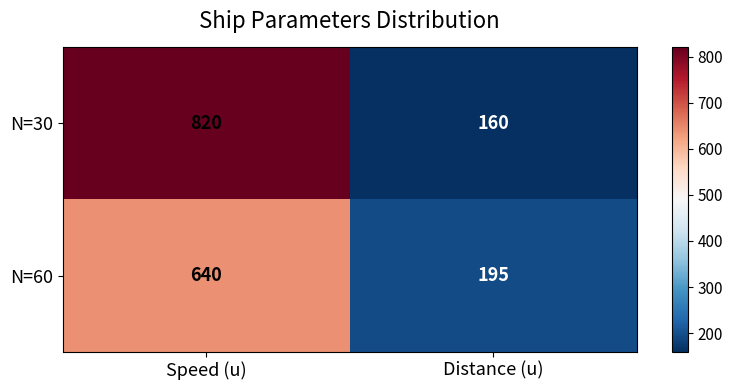

Reading left to right, transcribe all the data shown in this chart.

N=30: Speed (u)=820	Distance (u)=160
N=60: Speed (u)=640	Distance (u)=195